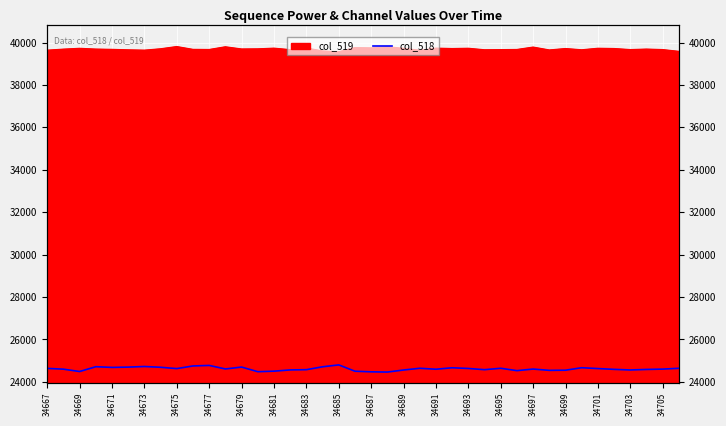

What is the smallest value displayed?

24462